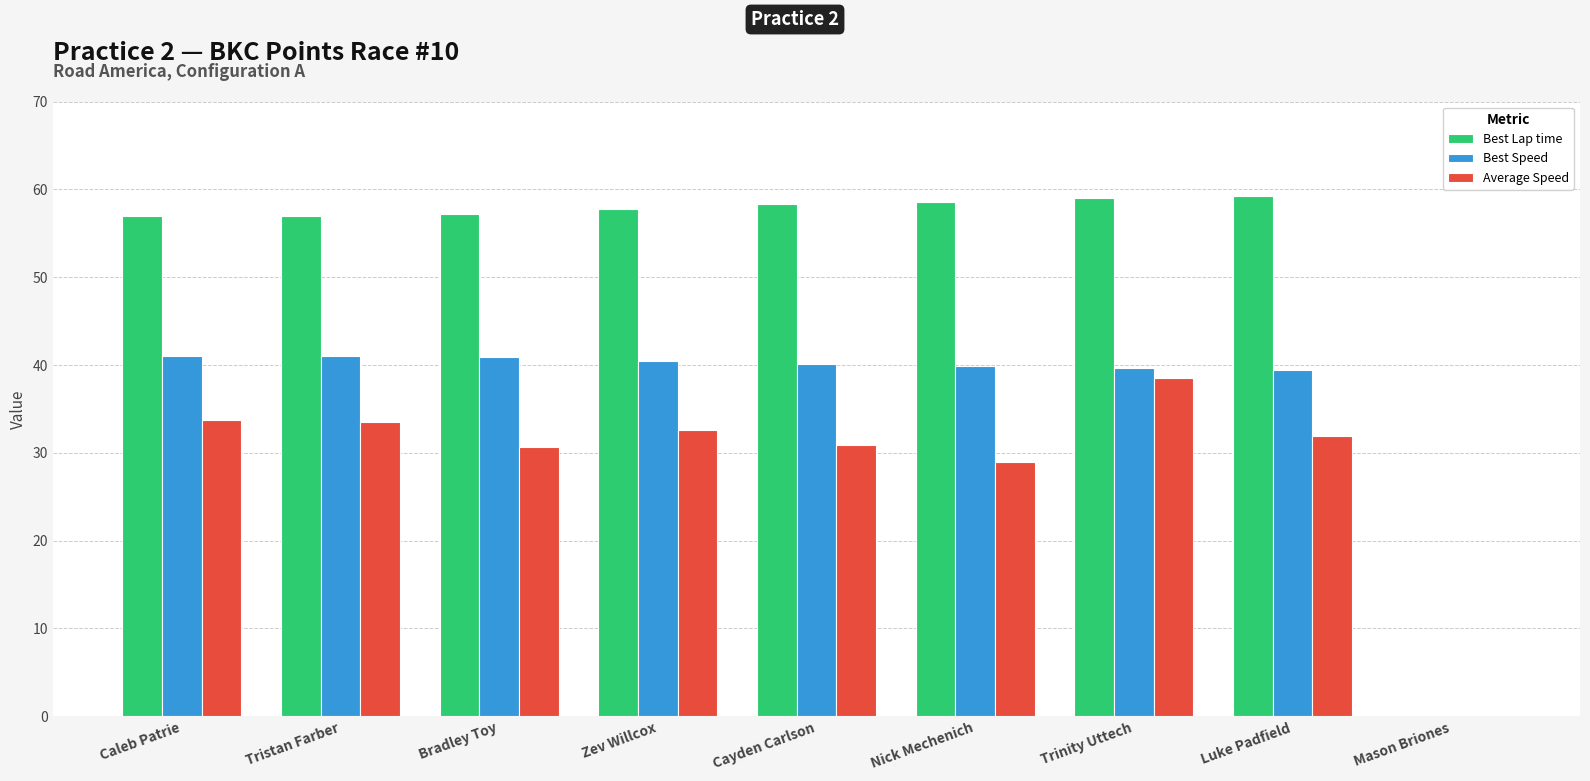

True or false: Best Lap time has a value of 36.7 at Nick Mechenich.

False